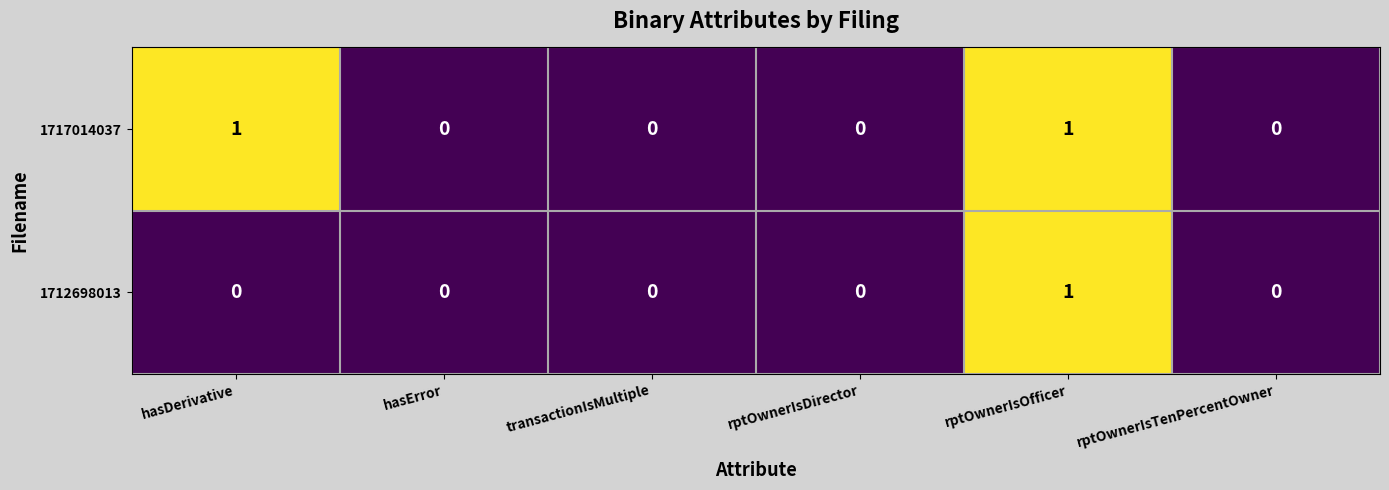

At which label does 1712698013 reach its peak?

rptOwnerIsOfficer